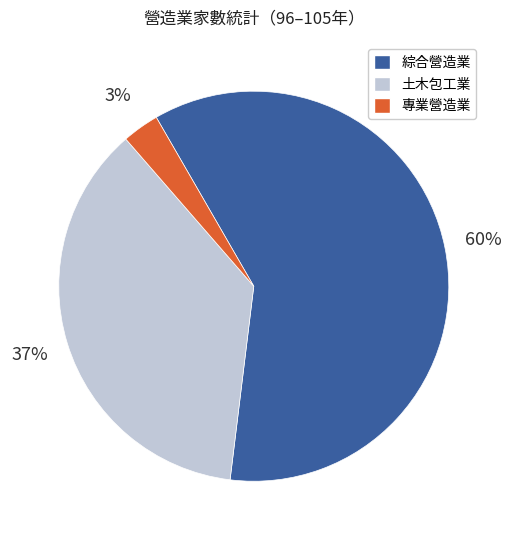

Combined, do 專業營造業 and 綜合營造業 account for over 50%?

Yes